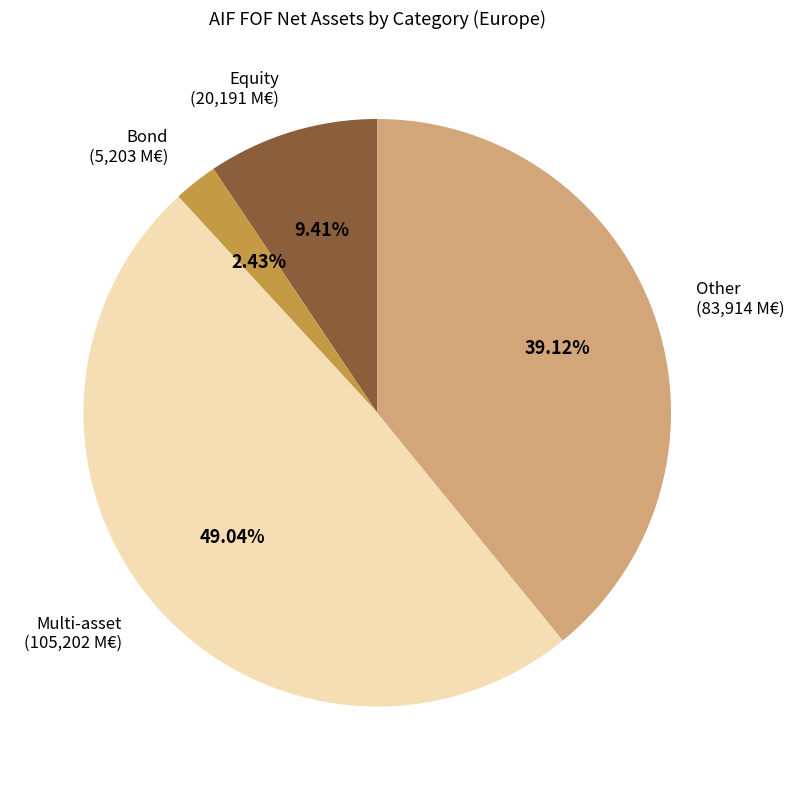

Do Multi-asset and Other together represent more than half of the pie?

Yes